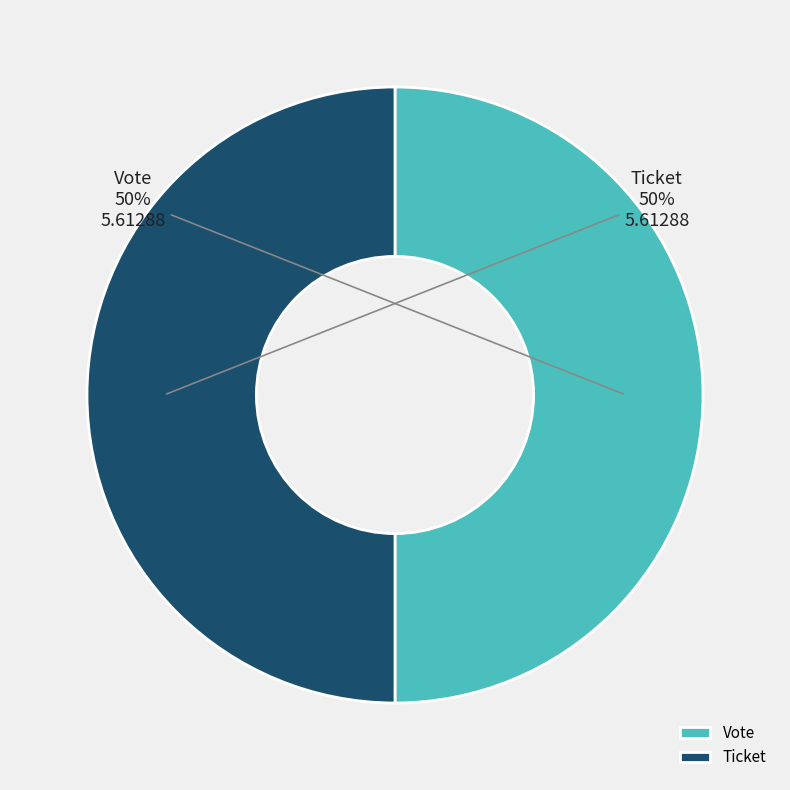

What percentage is the Ticket slice, to the nearest percent?

50%